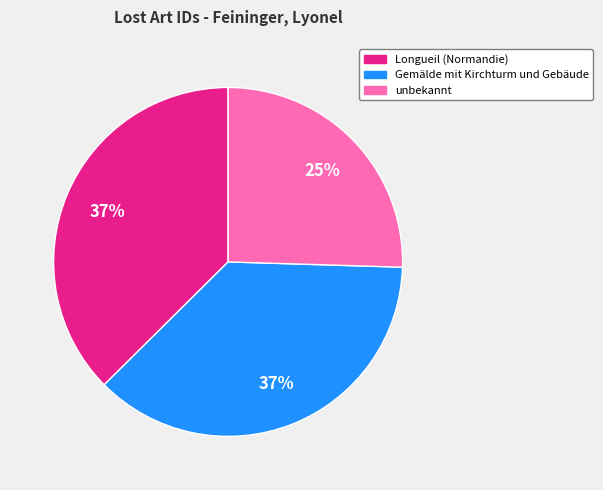

Between Gemälde mit Kirchturm und Gebäude and unbekannt, which is larger?

Gemälde mit Kirchturm und Gebäude